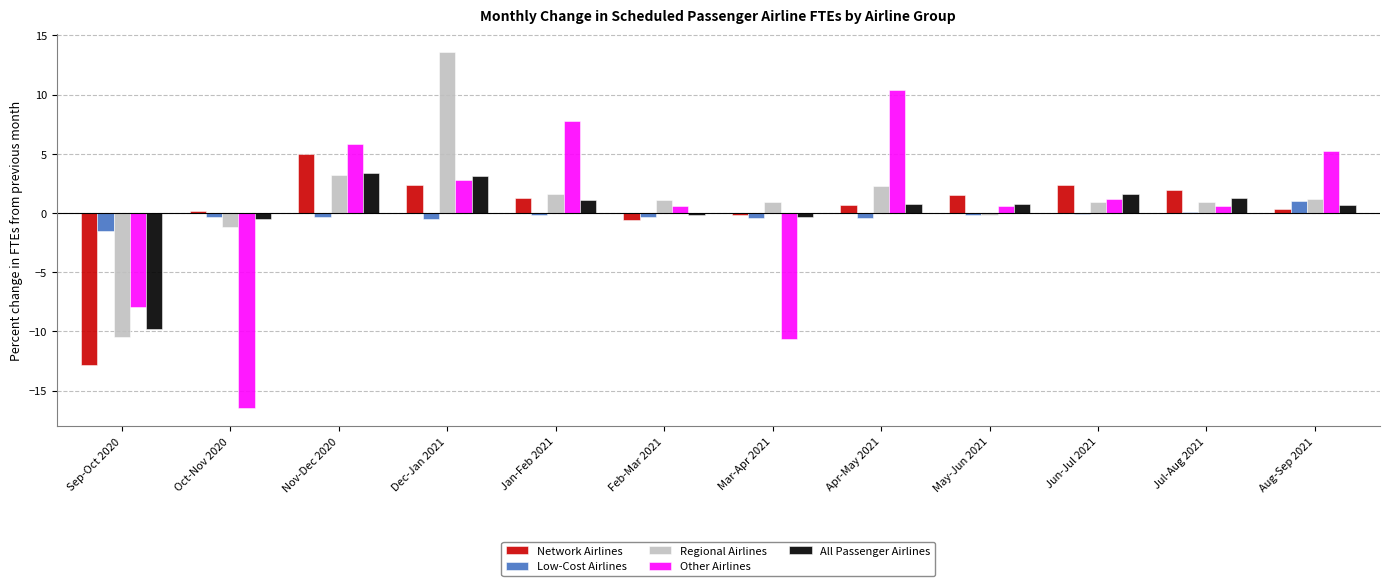

Which series has the widest spread of values?

Other Airlines